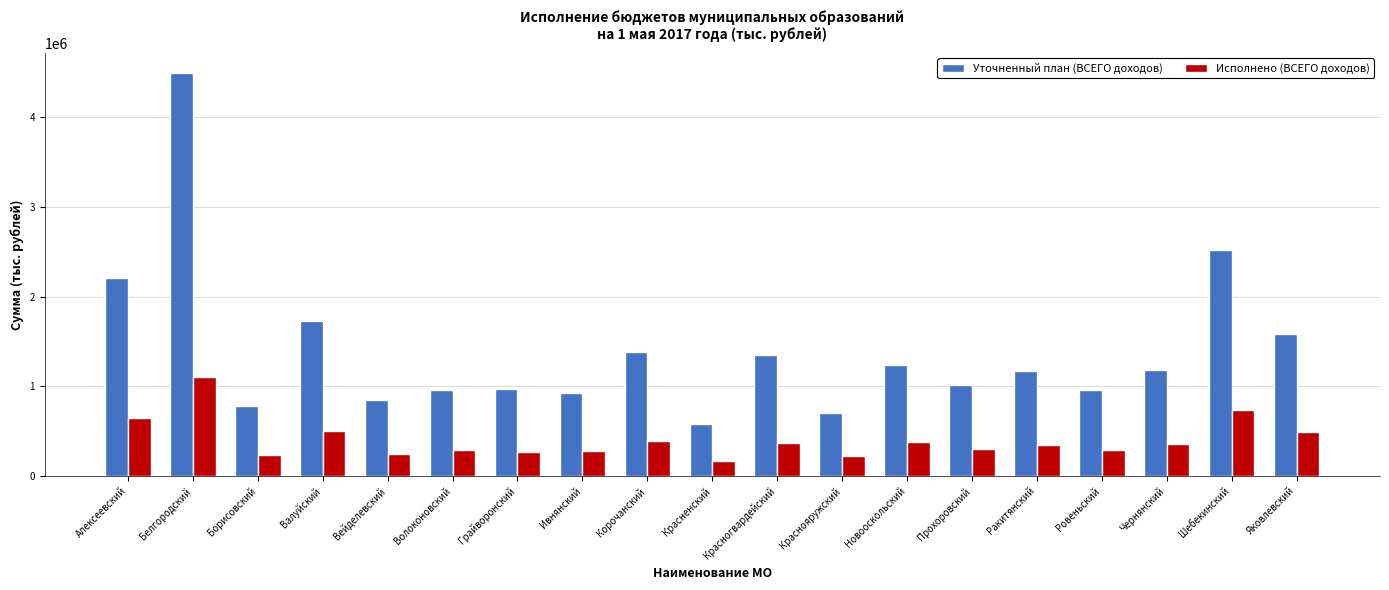

The Исполнено (ВСЕГО доходов) series shows 244511.9 at Вейделевский. True or false?

True